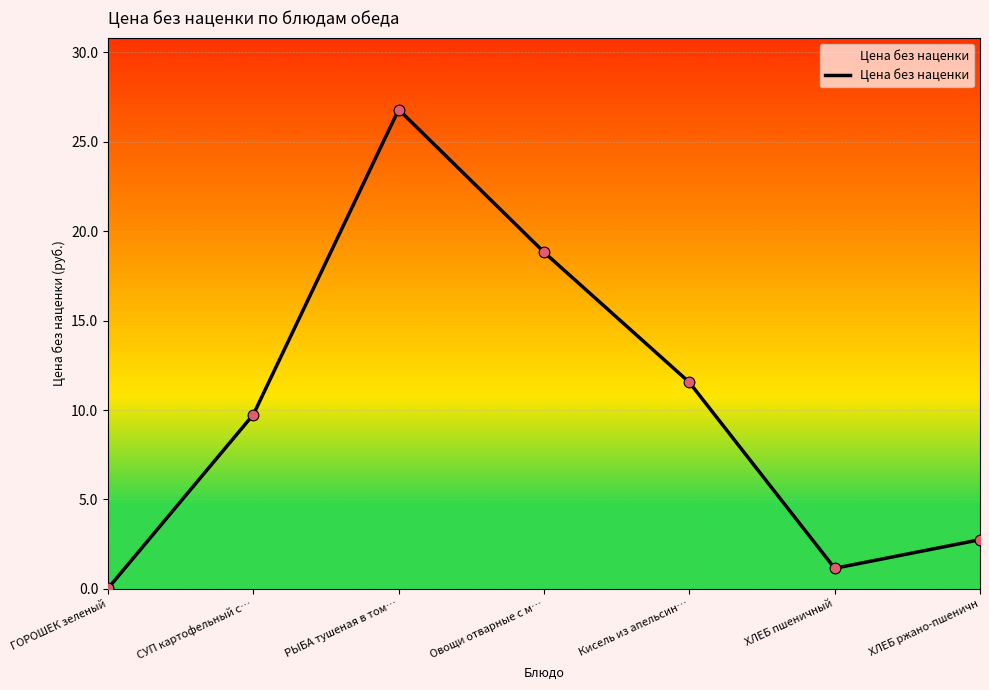

Approximately how many times larger is the value at СУП картофельный с… compared to РЫБА тушеная в том…?

0.4